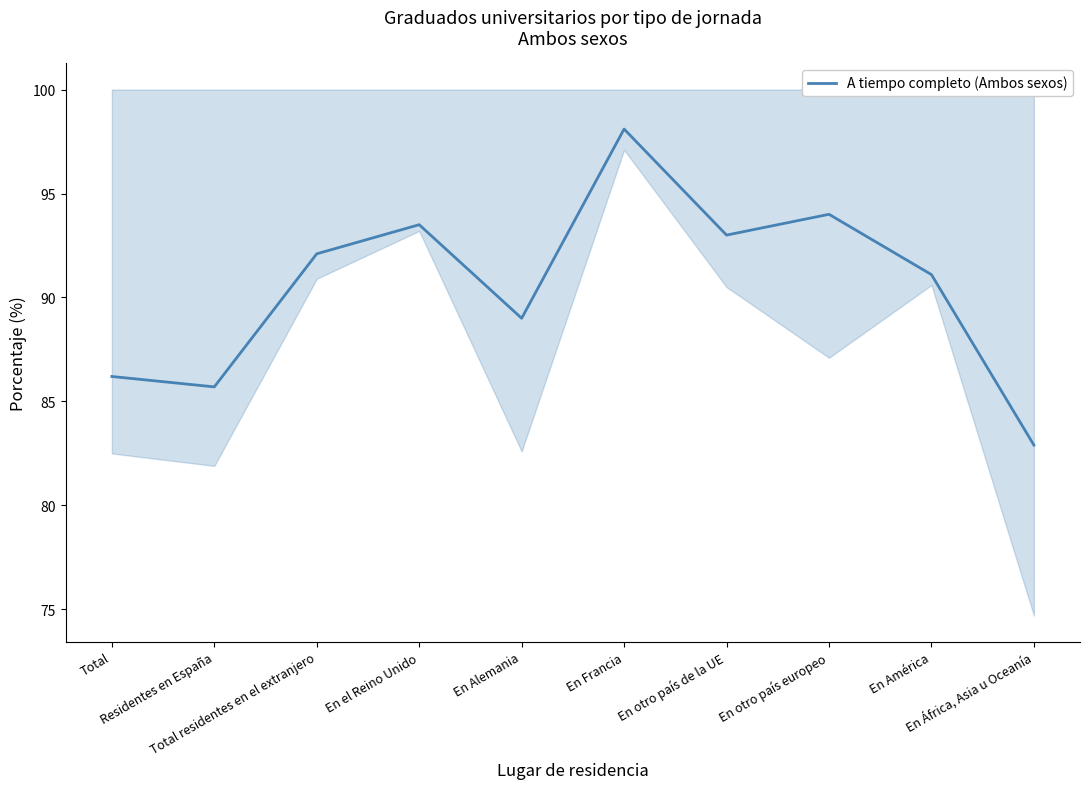

Which category has the lowest value across all series?

En África, Asia u Oceanía